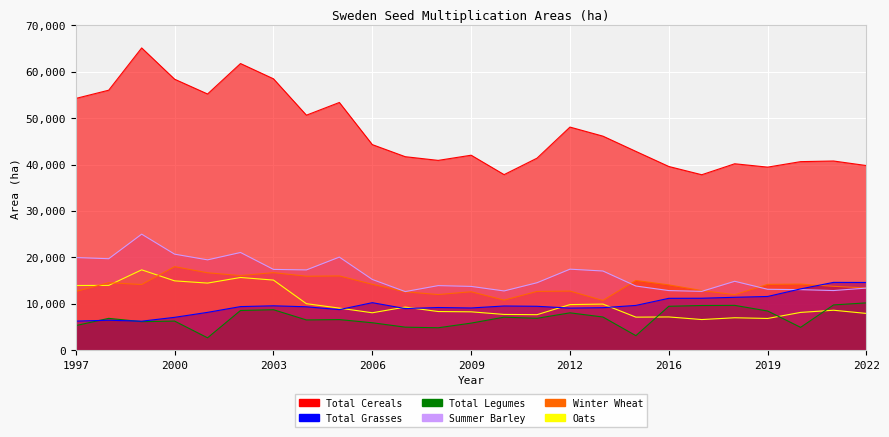

What is the lowest value of the Total Legumes series?

2722.0